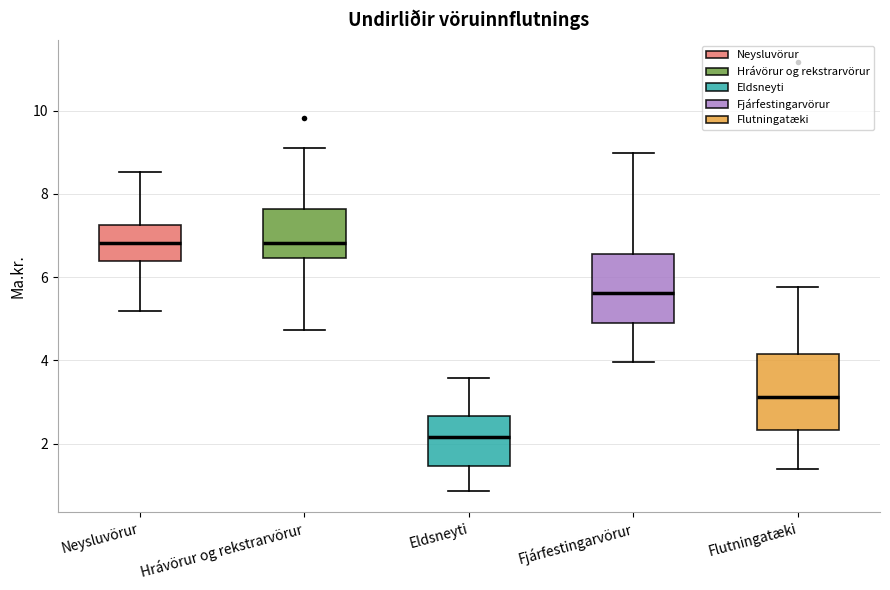

Reading left to right, transcribe this box plot: for each box, give where its median line is, the range the box spans, and where its two whiskers end, as read against the y-axis. The values are not printed on the chart, so give them approximately, as read against the axis.

Neysluvörur: median 6.8, box 6.4 to 7.2, whiskers 5.2 to 8.6
Hrávörur og rekstrarvörur: median 6.8, box 6.4 to 7.6, whiskers 4.8 to 9.2
Eldsneyti: median 2.2, box 1.4 to 2.6, whiskers 0.8 to 3.6
Fjárfestingarvörur: median 5.6, box 4.8 to 6.6, whiskers 4.0 to 9.0
Flutningatæki: median 3.2, box 2.4 to 4.2, whiskers 1.4 to 5.8